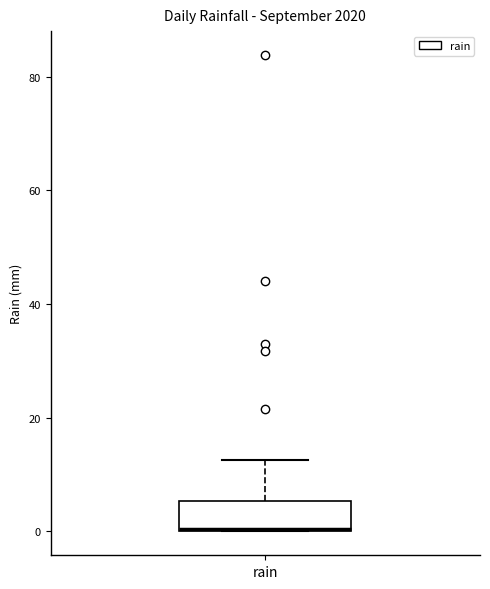

Transcribe this box plot: give where the median line is, the range the box spans, and where the two whiskers end, as read against the y-axis. The values are not printed on the chart, so give them approximately, as read against the axis.

median 0, box 0 to 6, whiskers 0 to 12